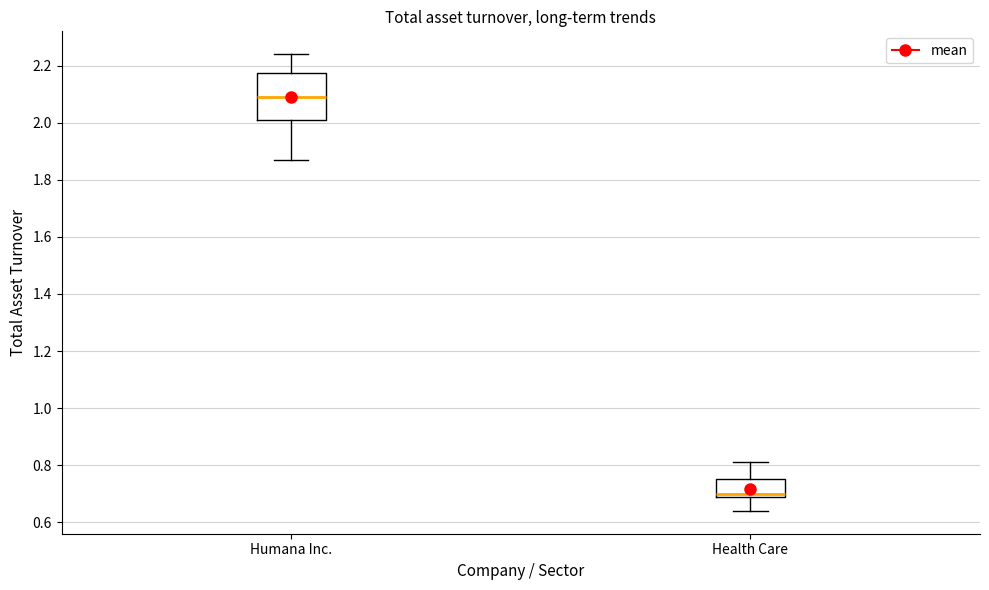

Reading left to right, read every box against the y-axis: the position of its median line, the range the box covers, and the ends of its whiskers. The values are not printed on the chart, so give them approximately, as read against the axis.

Humana Inc.: median 2.10, box 2.02 to 2.18, whiskers 1.88 to 2.24
Health Care: median 0.70 (just above the box's lower edge), box 0.70 to 0.76, whiskers 0.64 to 0.82